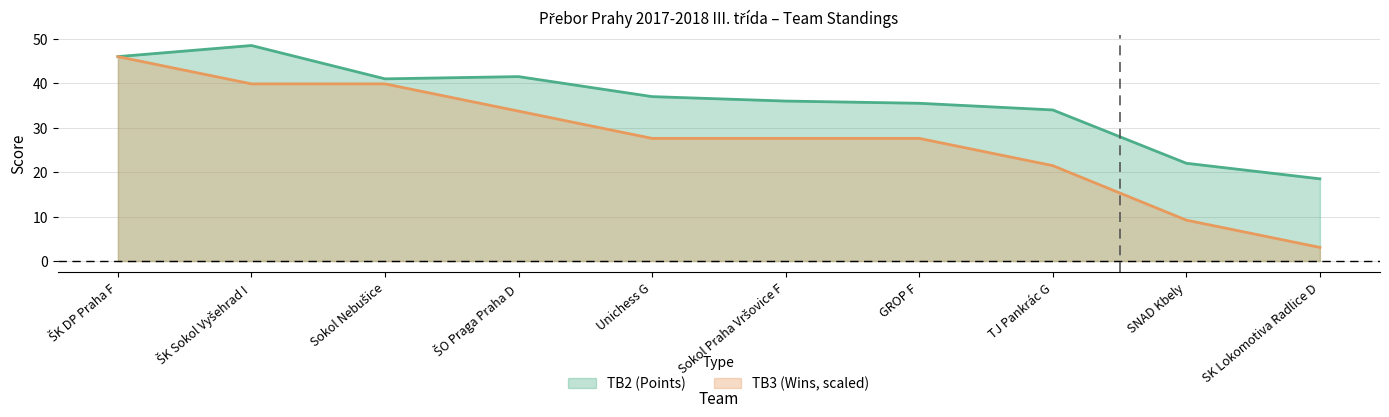

Does the chart display data point markers on the line(s)?

No